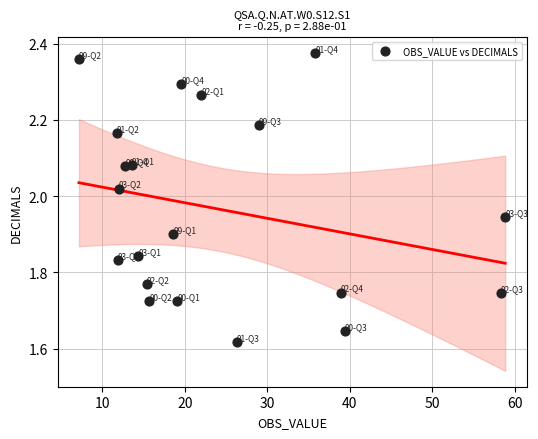

What is the range of X values (max minus min)?

51.6